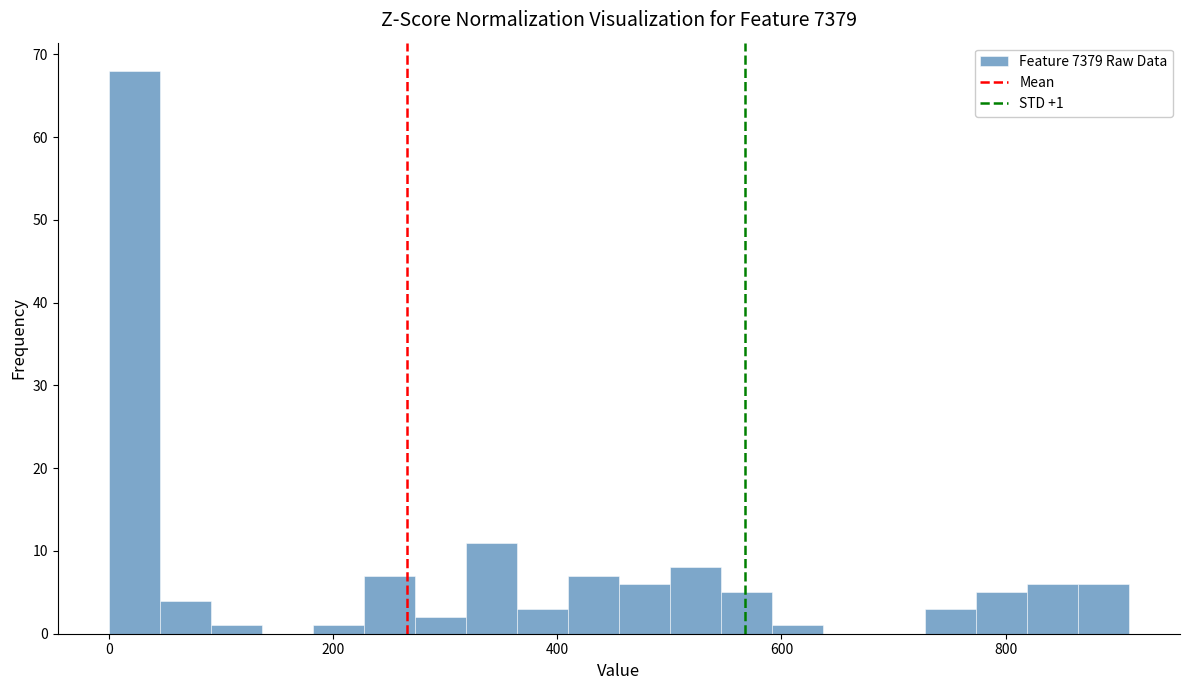

Read against the x-axis, roughly where is the centre of the tallest bar?

20